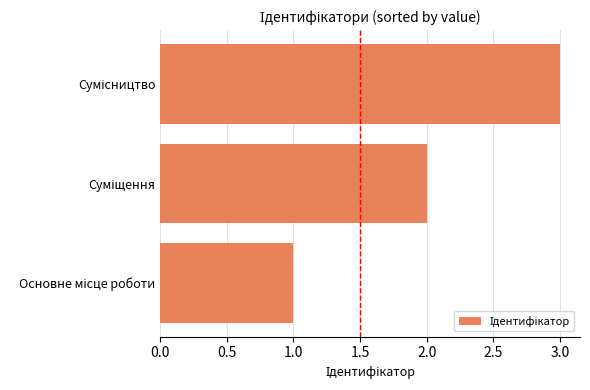

How many data points are less than 2?

1